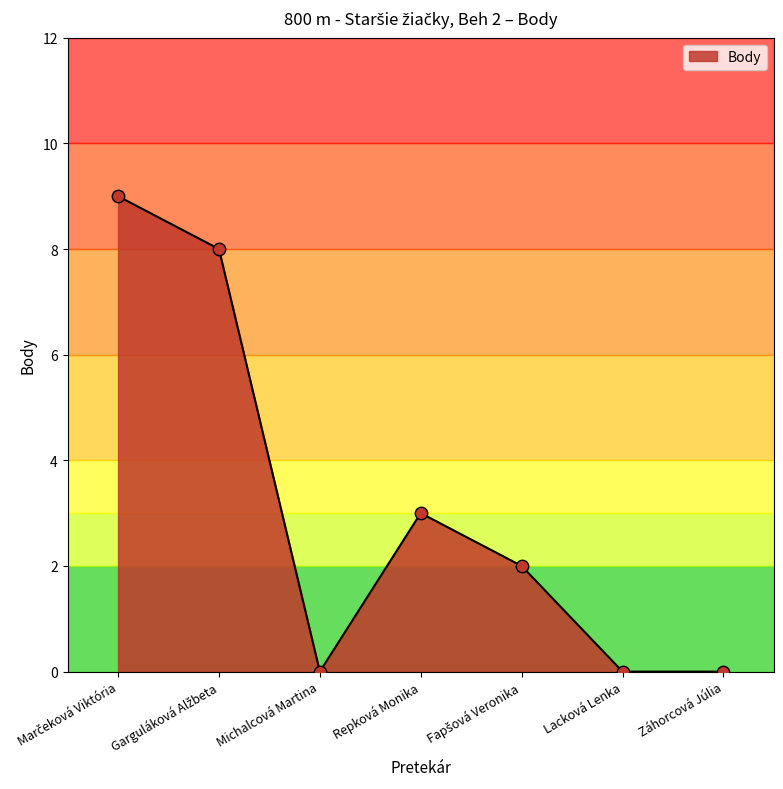

Which has a higher value, Lacková Lenka or Repková Monika?

Repková Monika